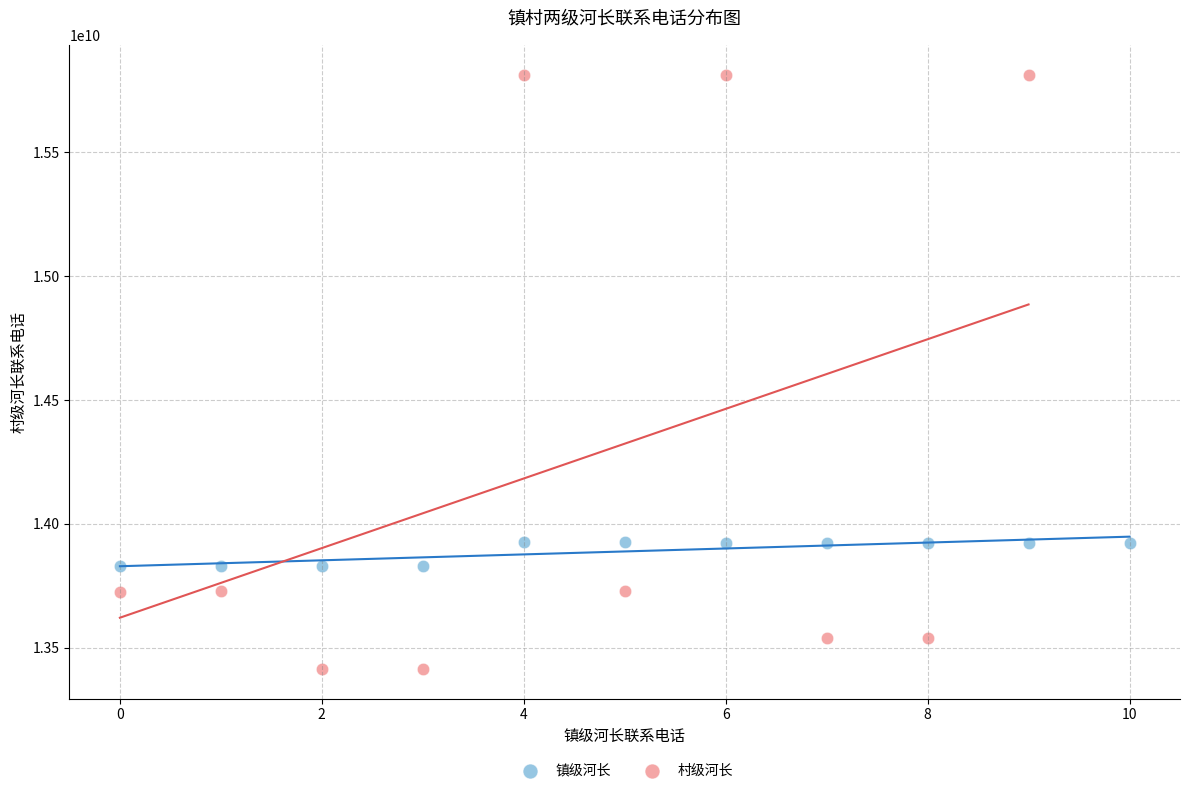

Which series has the widest spread of Y values?

村级河长